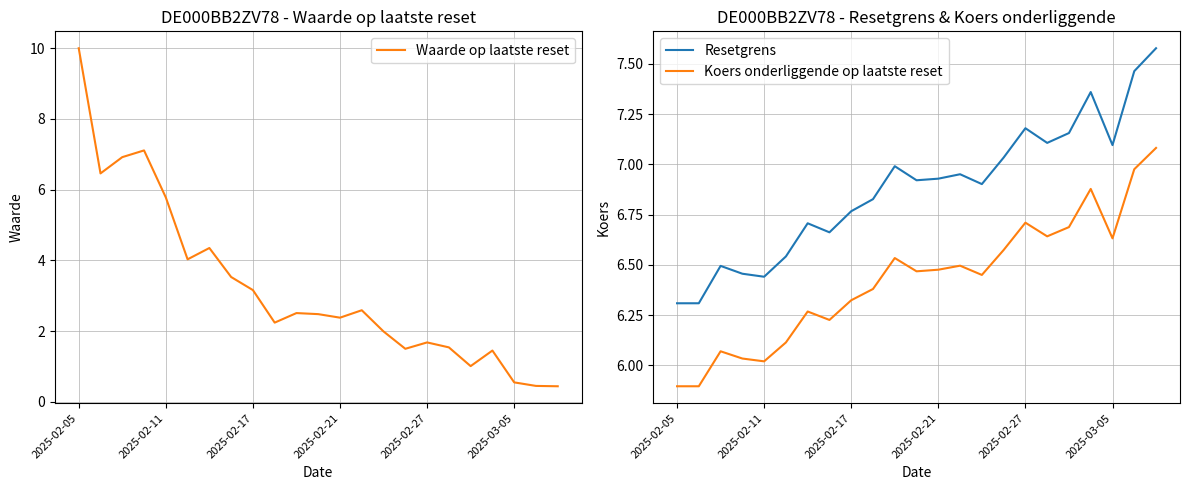

True or false: Waarde op laatste reset and Resetgrens cross at least once.

True